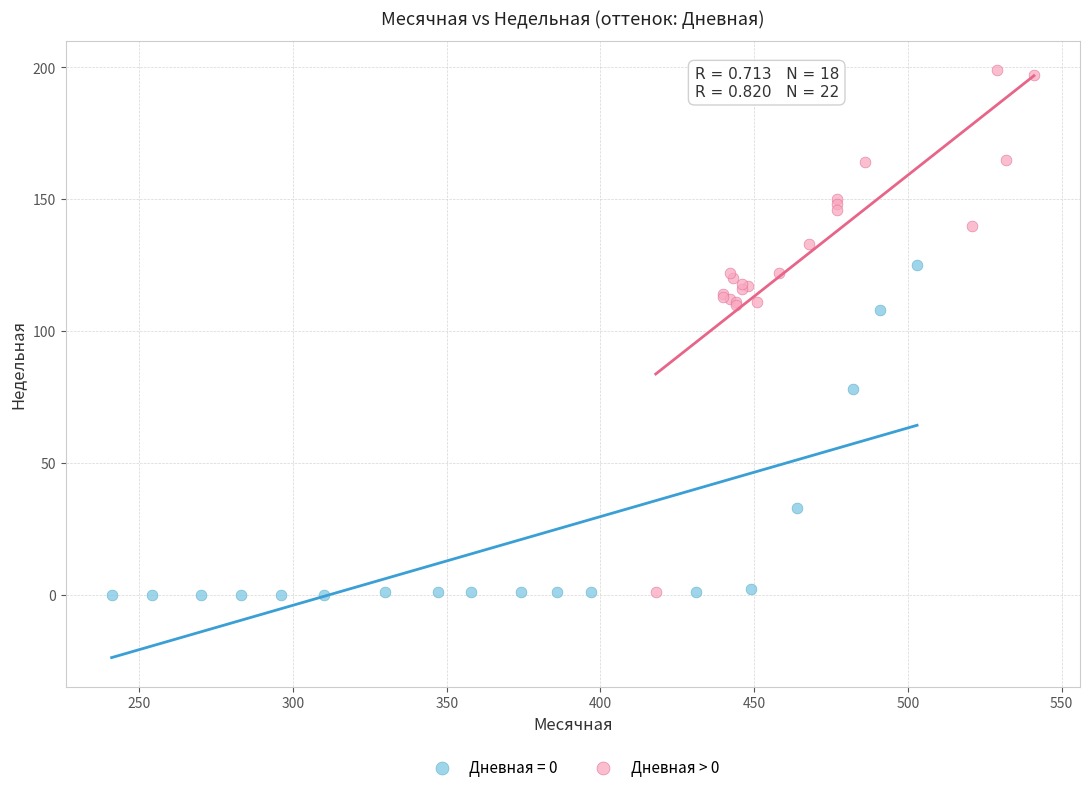

Which series has the largest Y range (max minus min)?

Дневная > 0